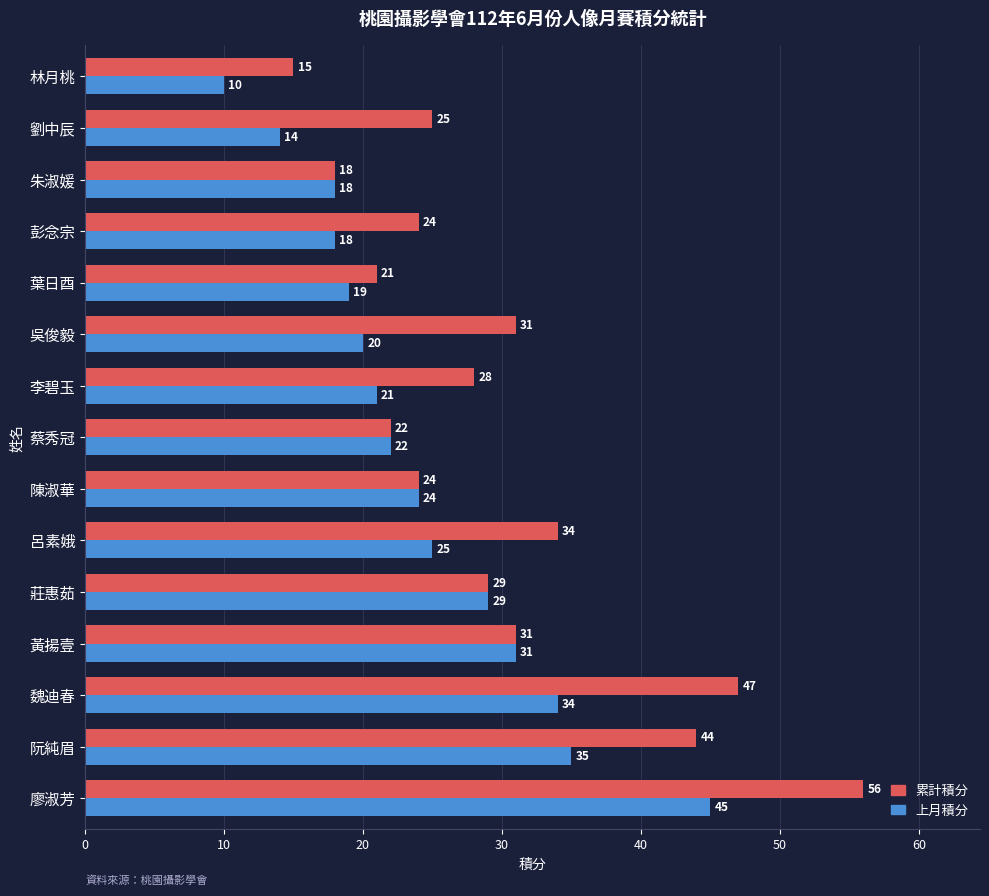

Which category has the lowest value in the 累計積分 series?

林月桃